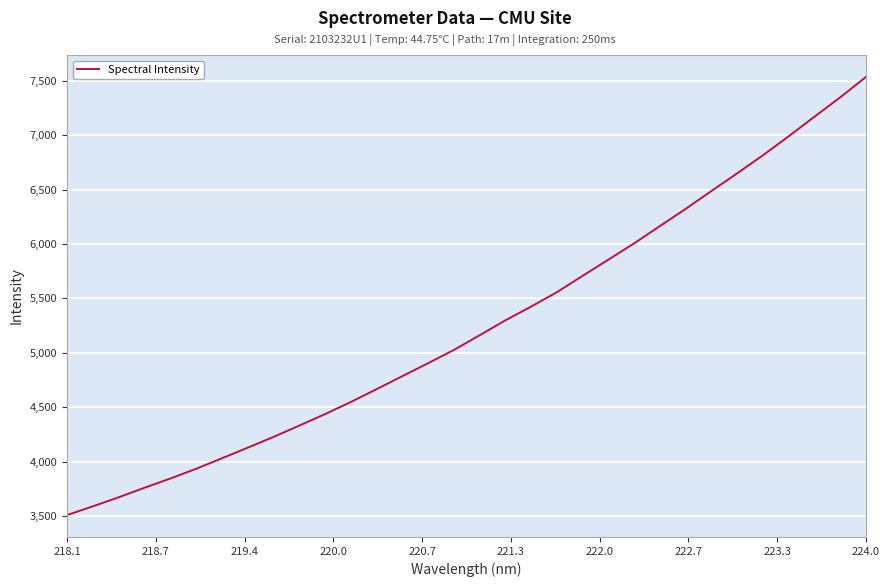

What is the minimum value shown in the chart?

3510.7